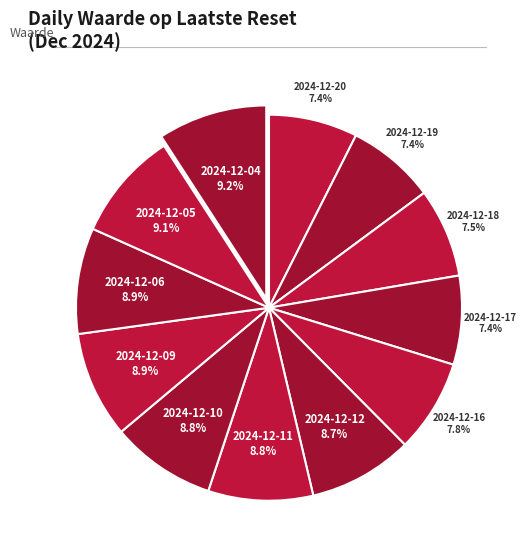

Is 2024-12-12 the majority of the pie?

No